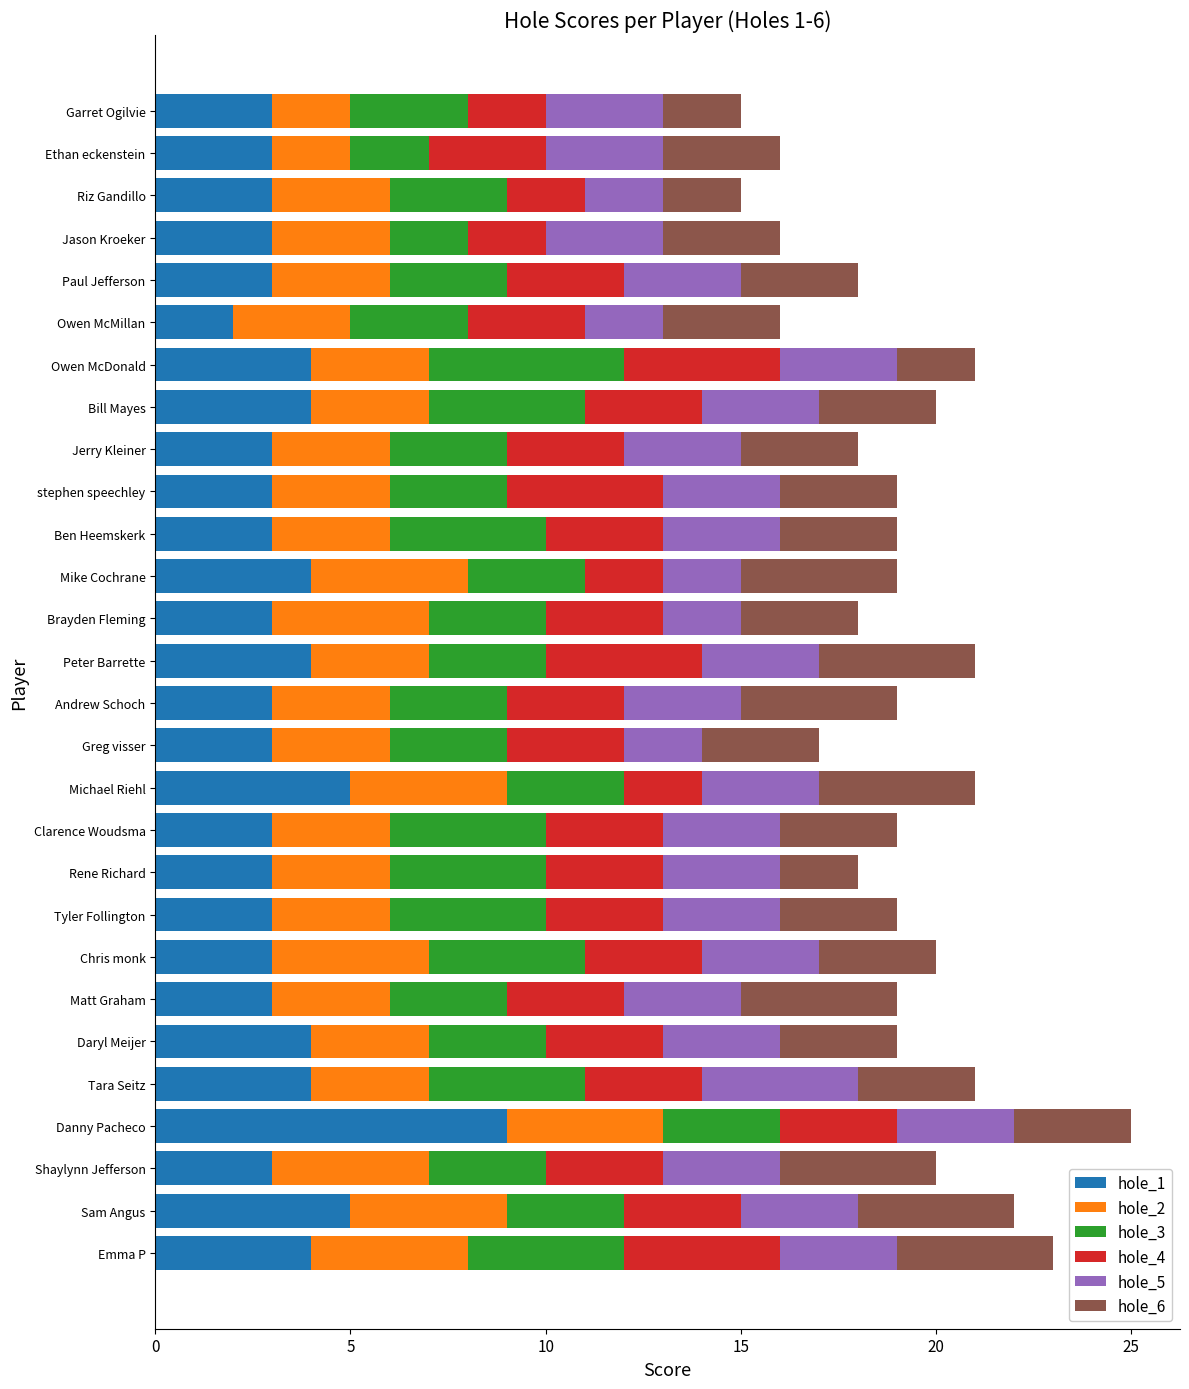

At which category is the sum across all series the highest?

Danny Pacheco